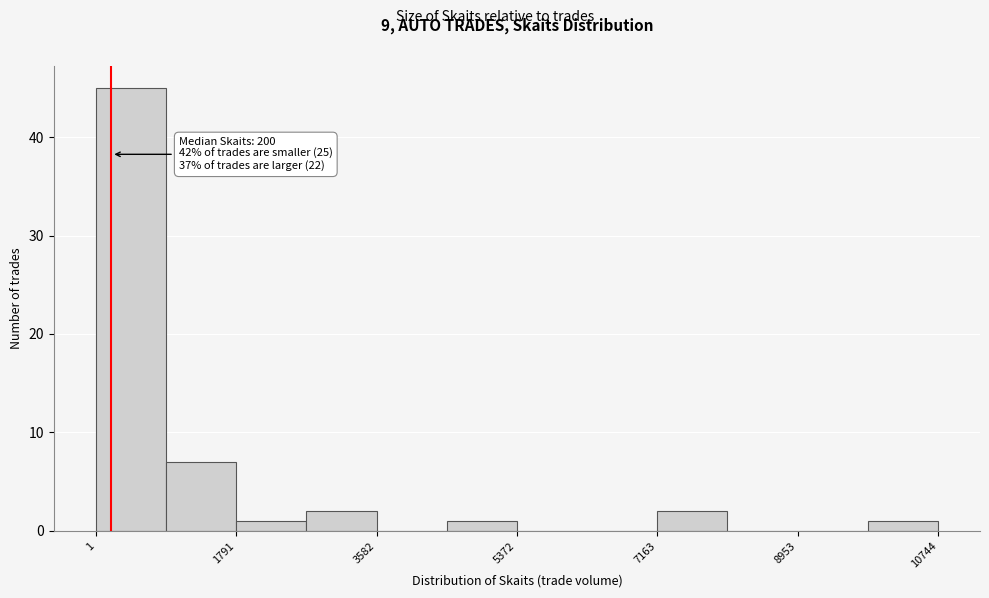

Over which range of the x-axis is the bar tallest?

0 to 800